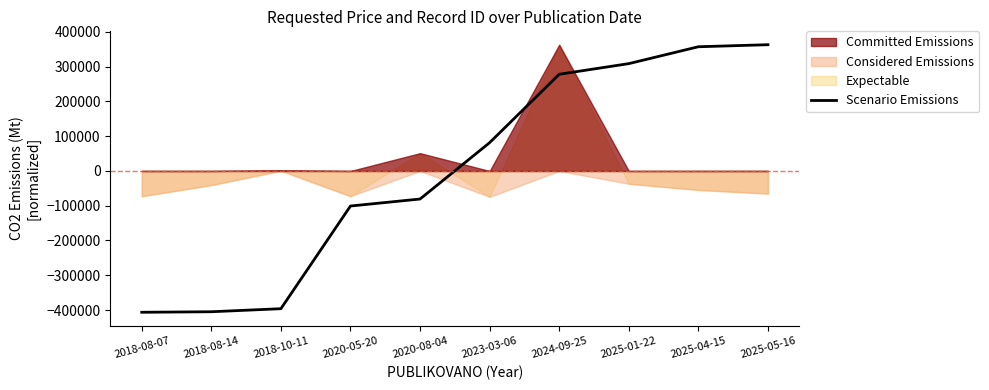

List the labels in order of value, largest first.

2025-05-16, 2025-04-15, 2025-01-22, 2024-09-25, 2023-03-06, 2020-08-04, 2020-05-20, 2018-10-11, 2018-08-14, 2018-08-07